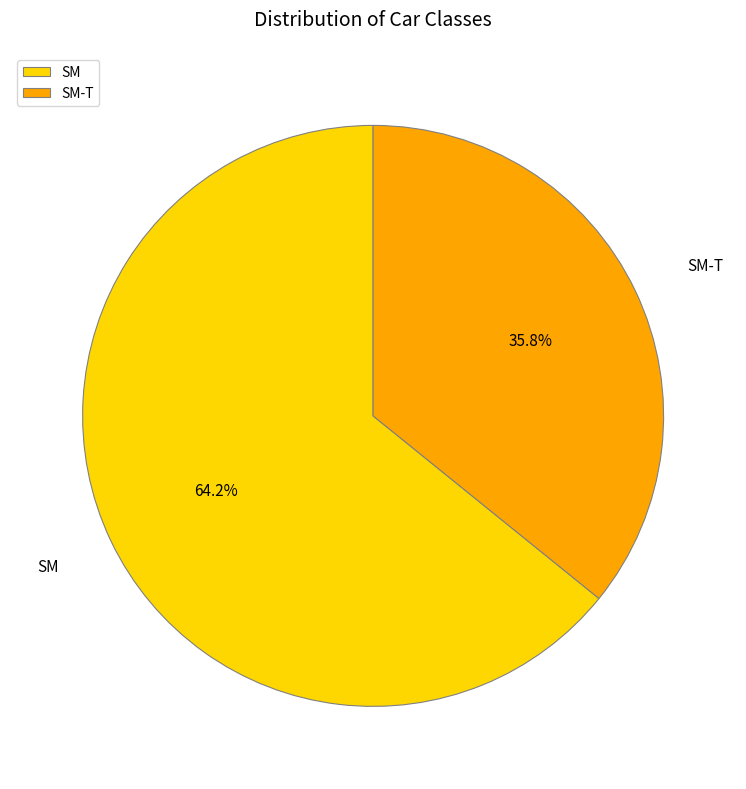

What is the majority slice?

SM